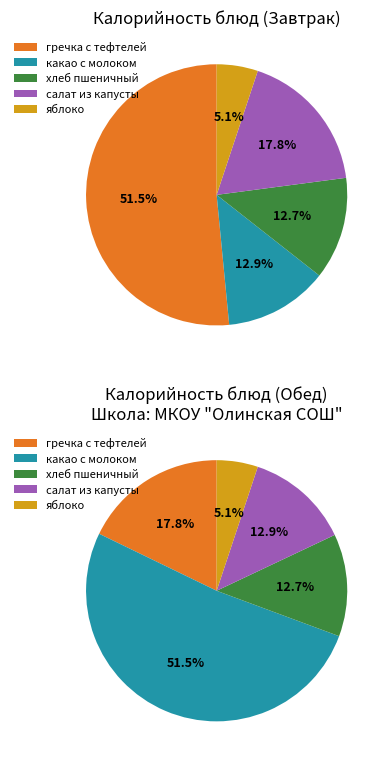

To the nearest percent, what is the difference between the гречка с тефтелей and хлеб пшеничный slice percentages?

39%